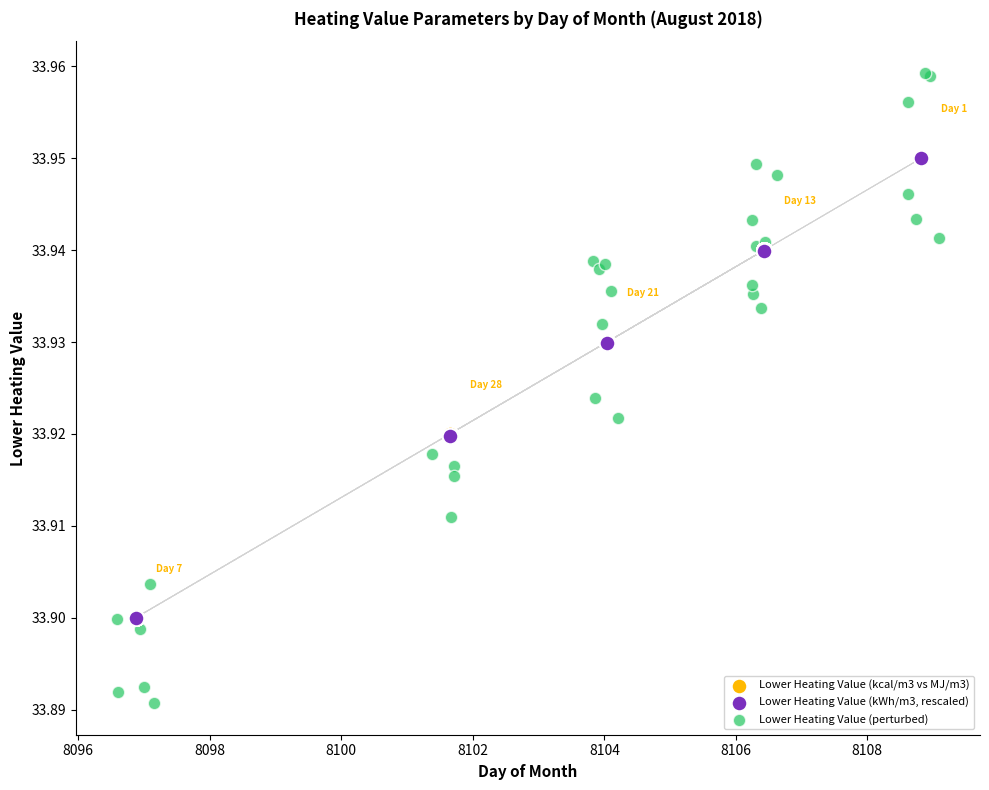

Which series has the largest Y range (max minus min)?

Lower Heating Value (perturbed)